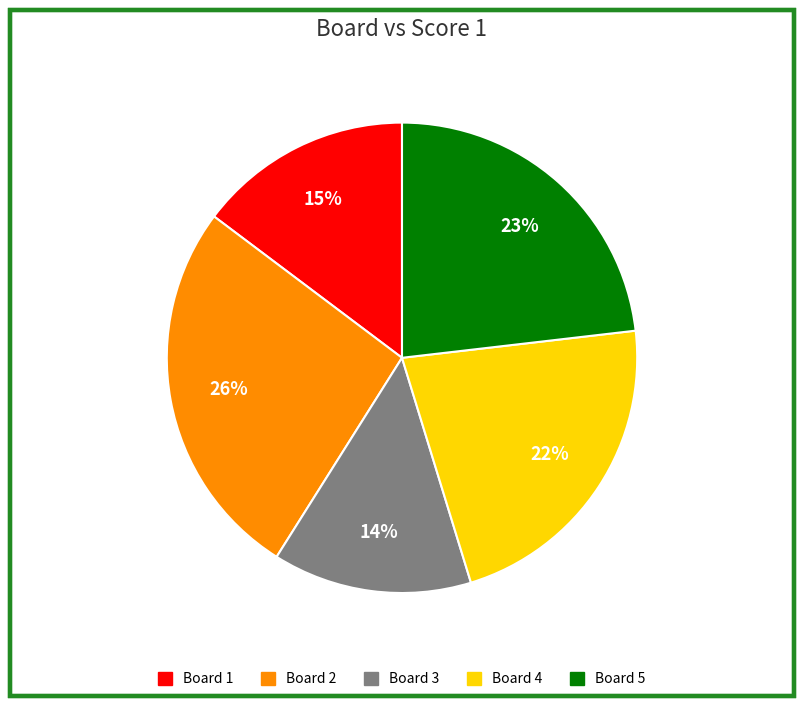

Rank the categories by value from highest to lowest.

Board 2, Board 5, Board 4, Board 1, Board 3